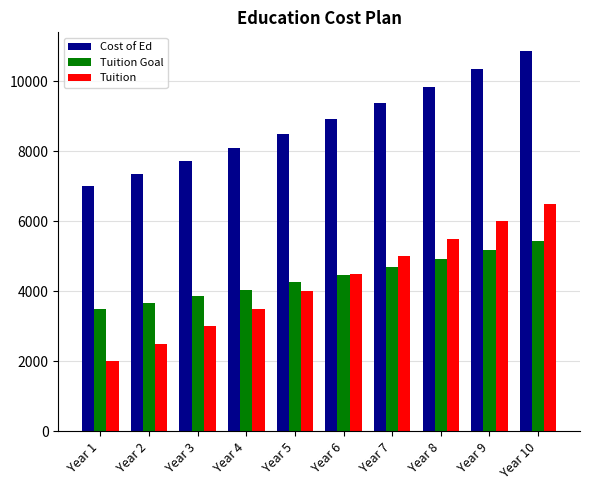

Read the Cost of Ed value at Year 1.

7000.0